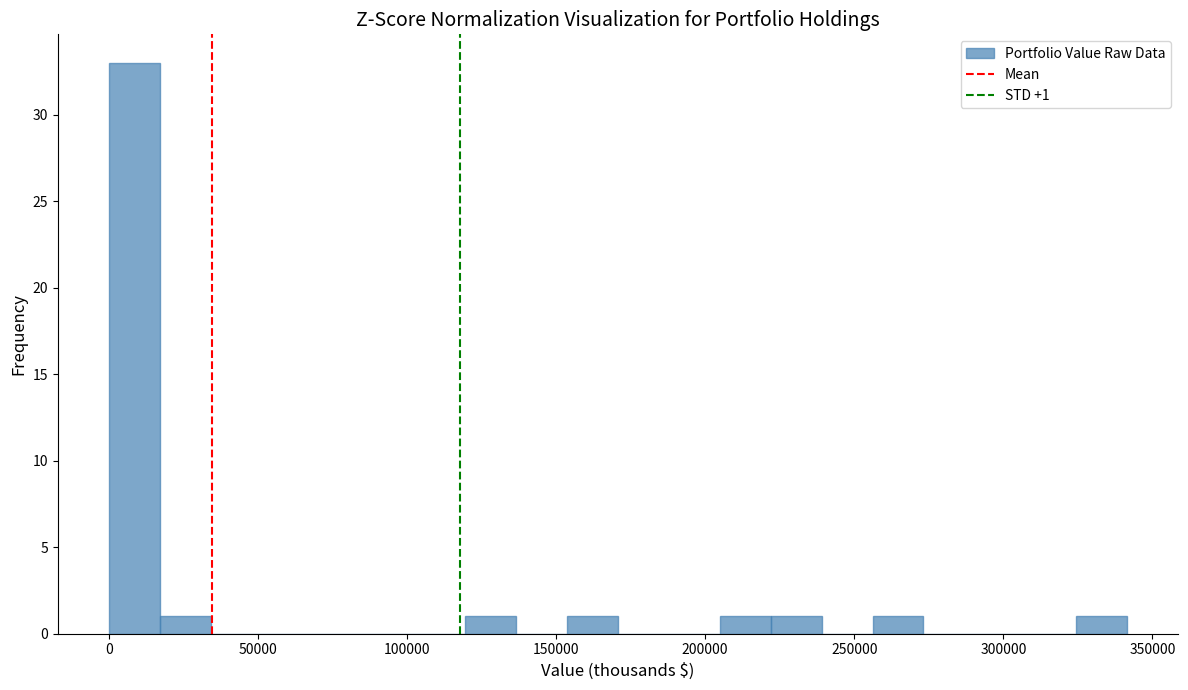

Around what value on the x-axis is the tallest bar? Give the approximate position of its centre, as read against the axis.

10000